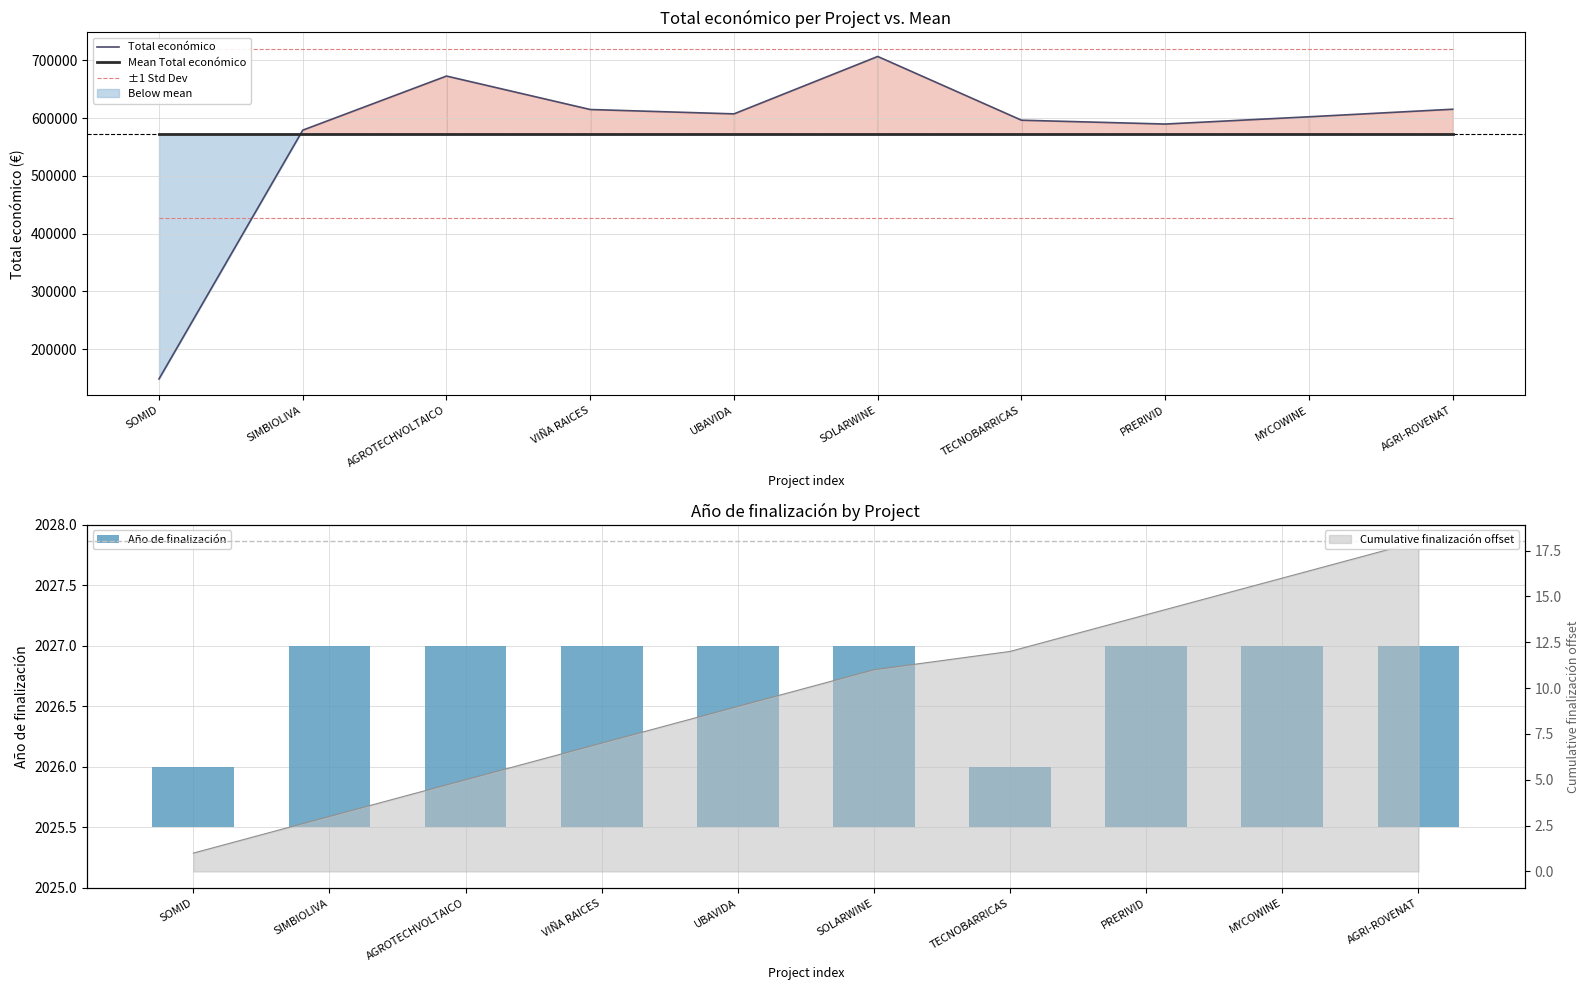

What is the average value of the Total económico series?

573322.4